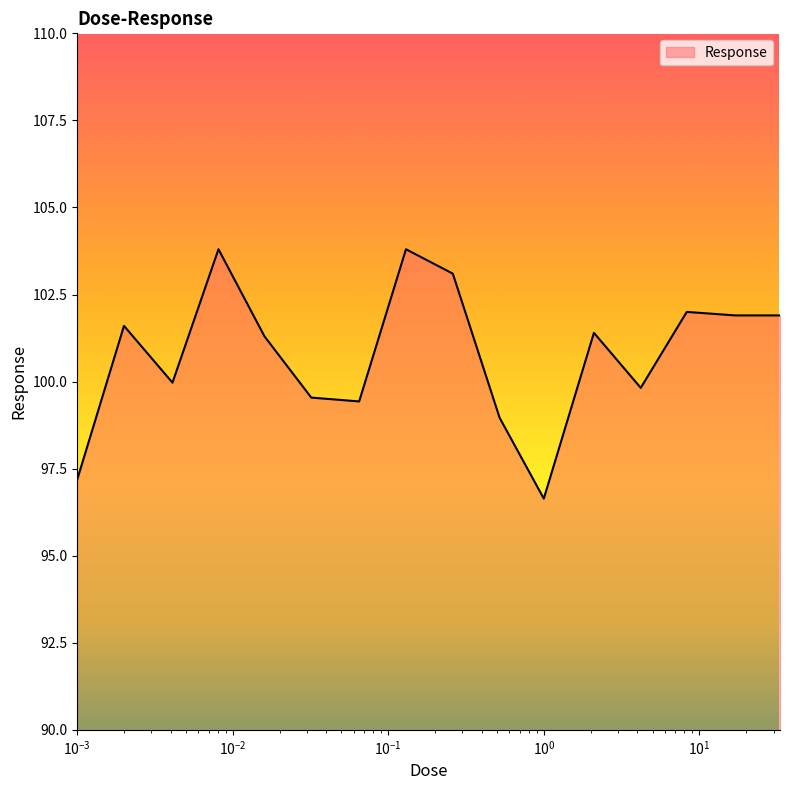

What is the difference between the maximum and minimum values?

7.2